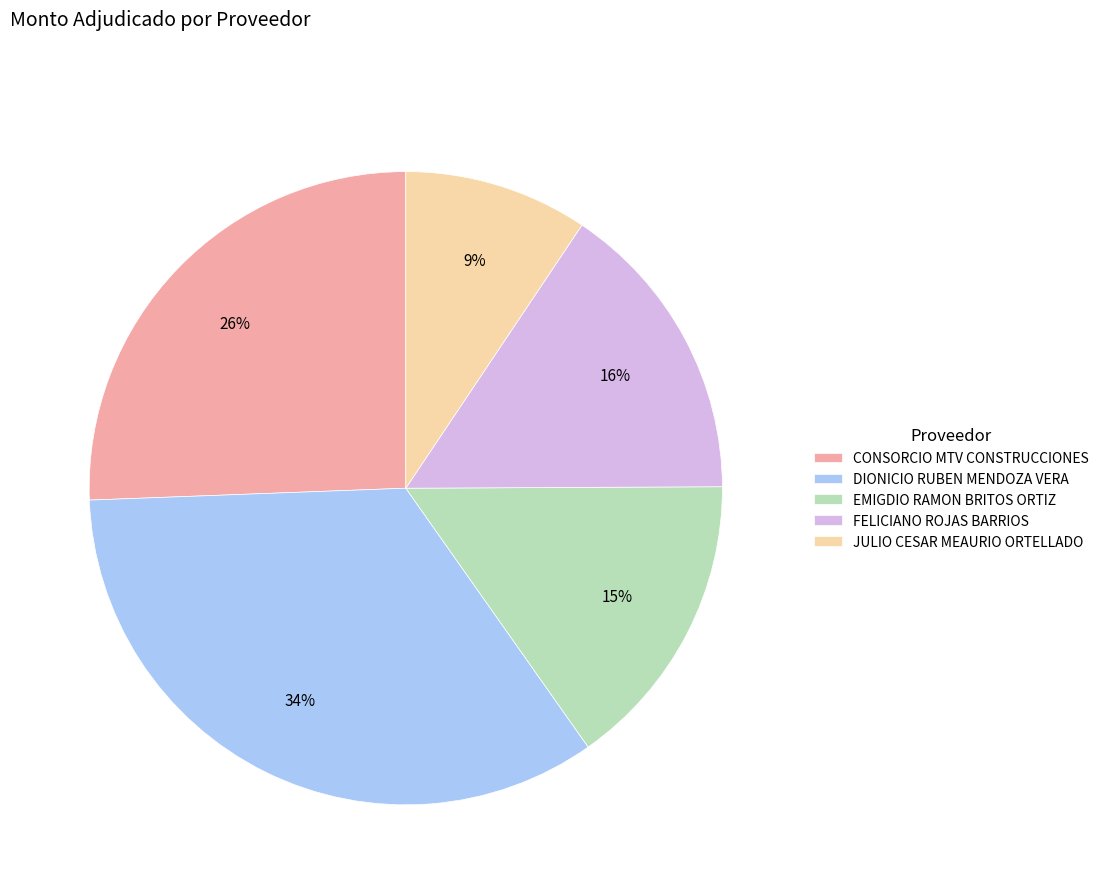

Between JULIO CESAR MEAURIO ORTELLADO and FELICIANO ROJAS BARRIOS, which is larger?

FELICIANO ROJAS BARRIOS